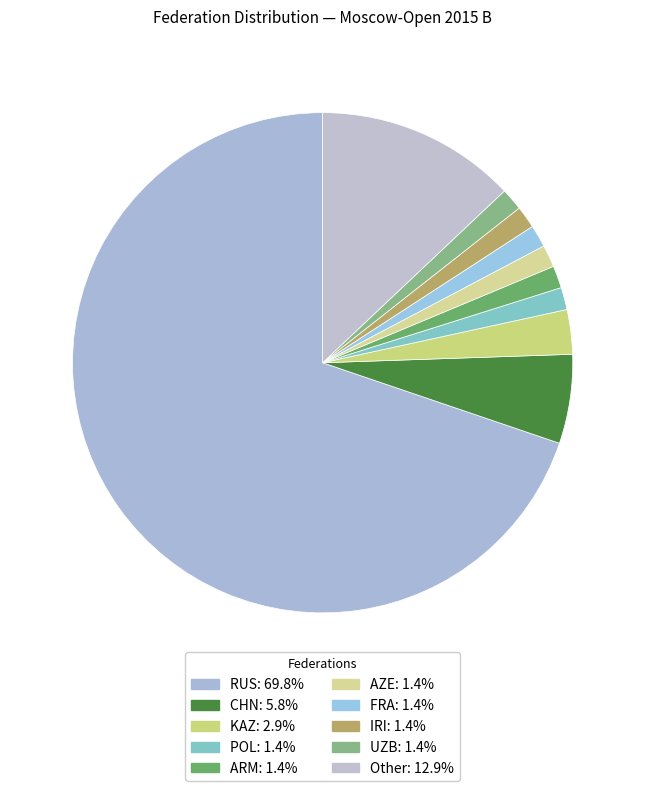

To the nearest percent, what is the difference between the largest and smallest slice percentages?

68%